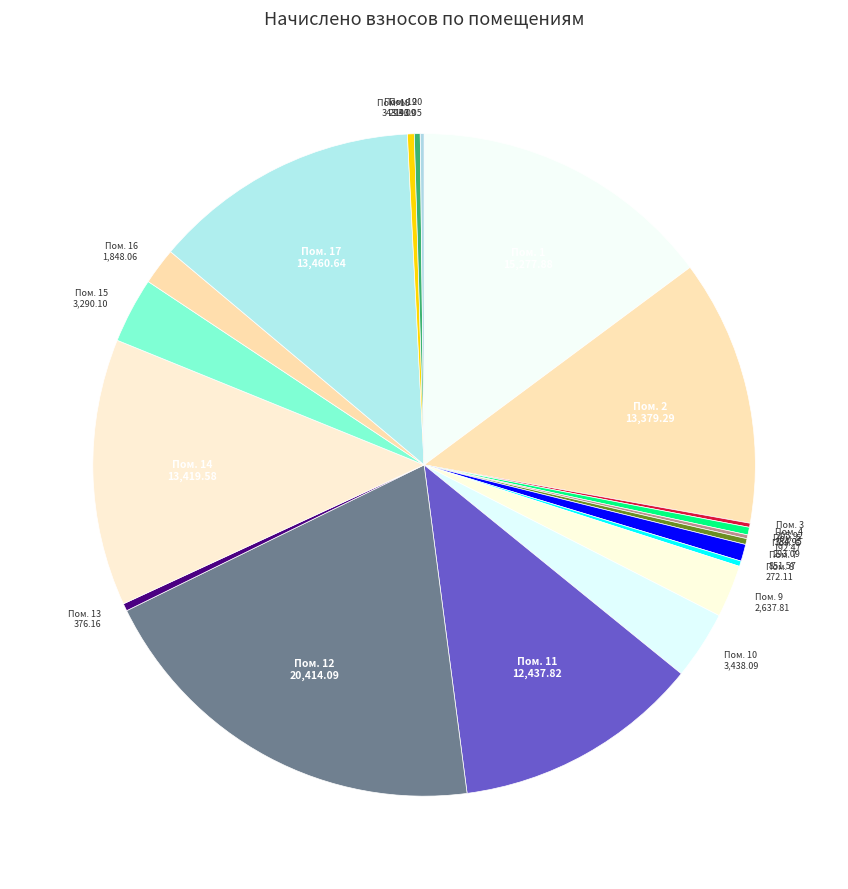

What is the ratio of the value at Пом. 15 3,290.10 to the value at Пом. 11 12,437.82?

0.3